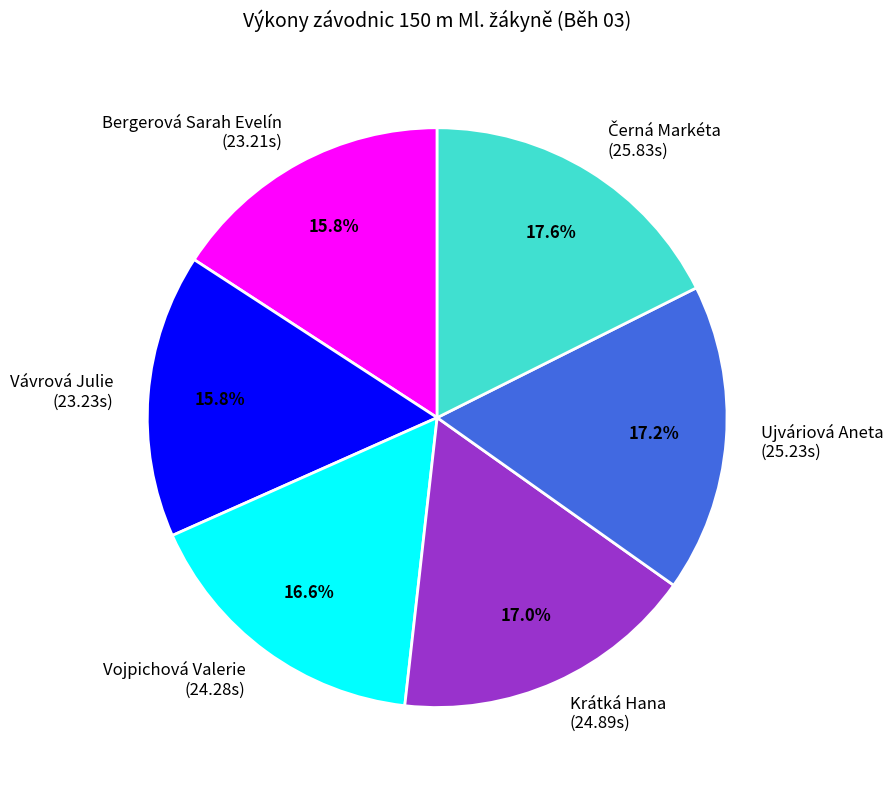

Combined, do Krátká Hana (24.89s) and Bergerová Sarah Evelín (23.21s) account for over 50%?

No